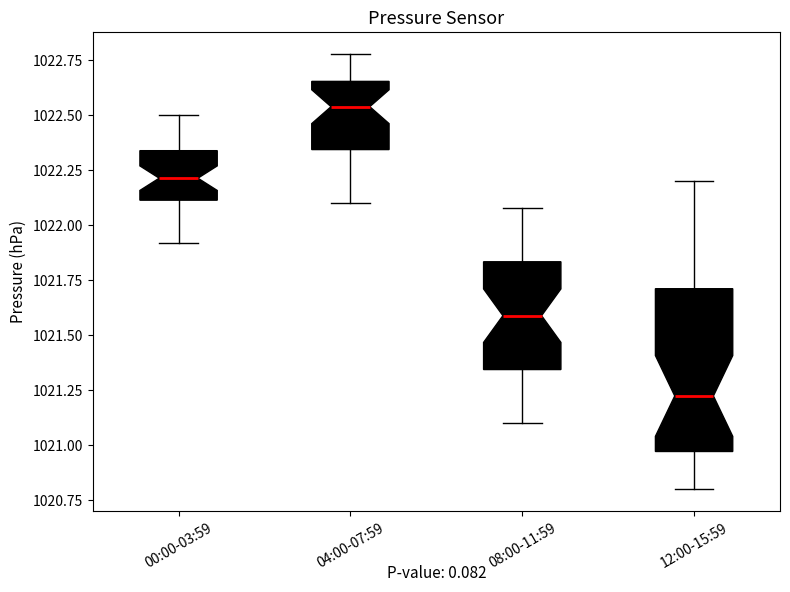

Where is the upper edge of the box for 08:00-11:59 on the y-axis? The values are not printed on the chart, so give them approximately, as read against the axis.

1021.85